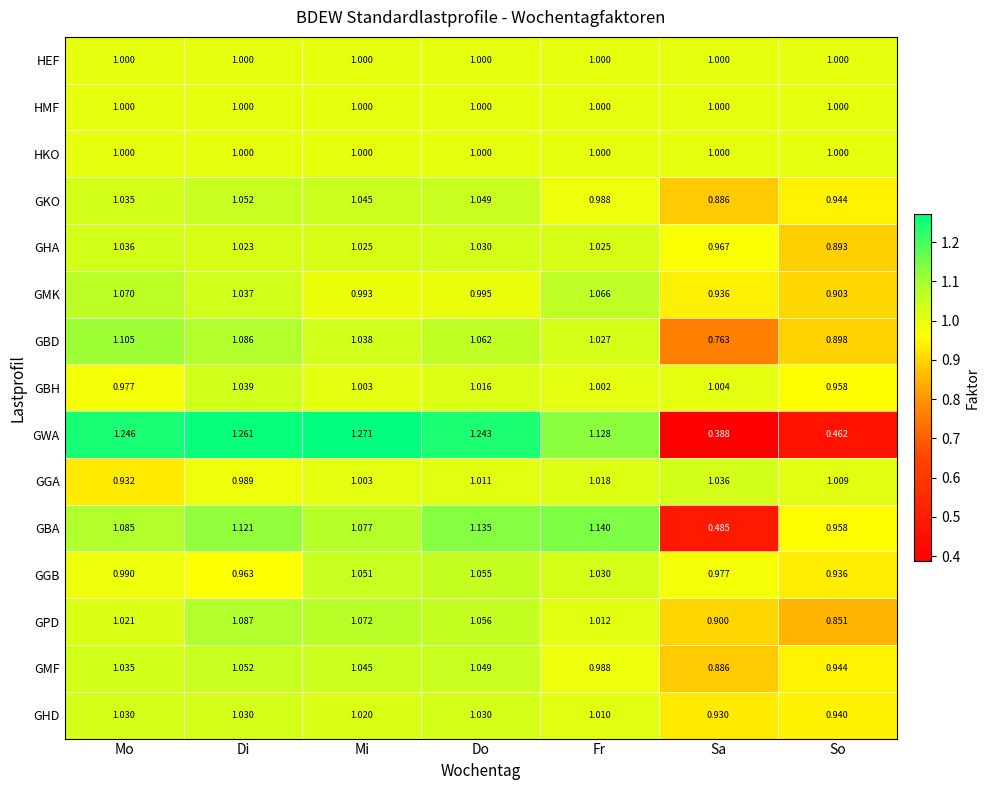

At which label does GPD reach its minimum?

So